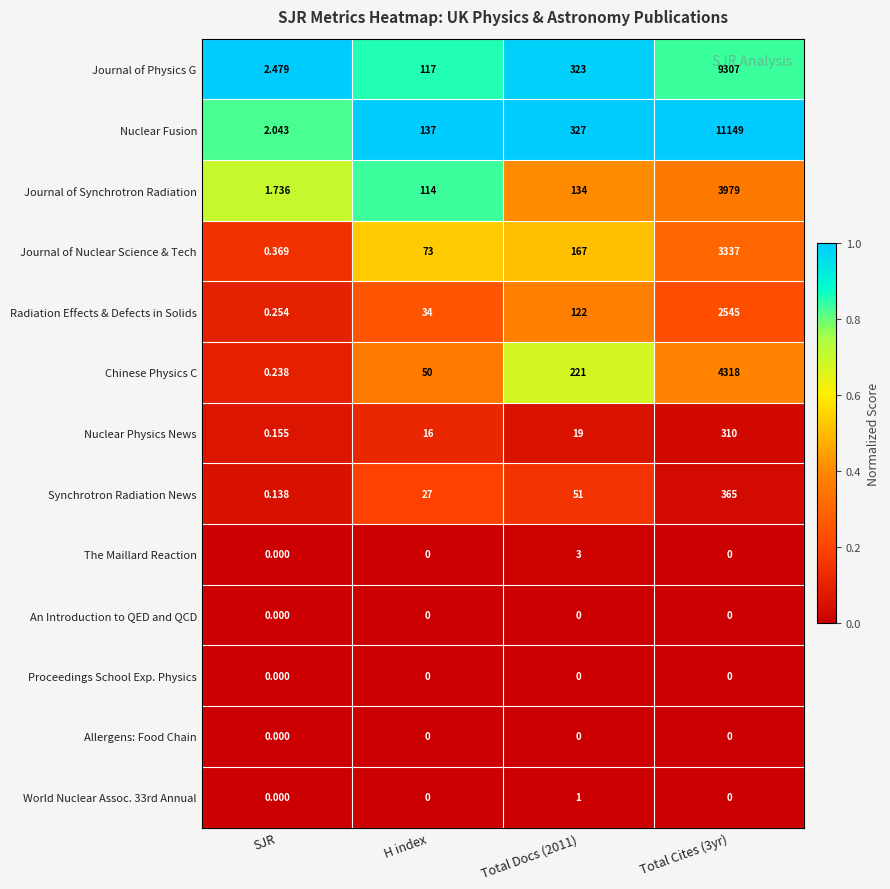

How many data points does each series have?

4